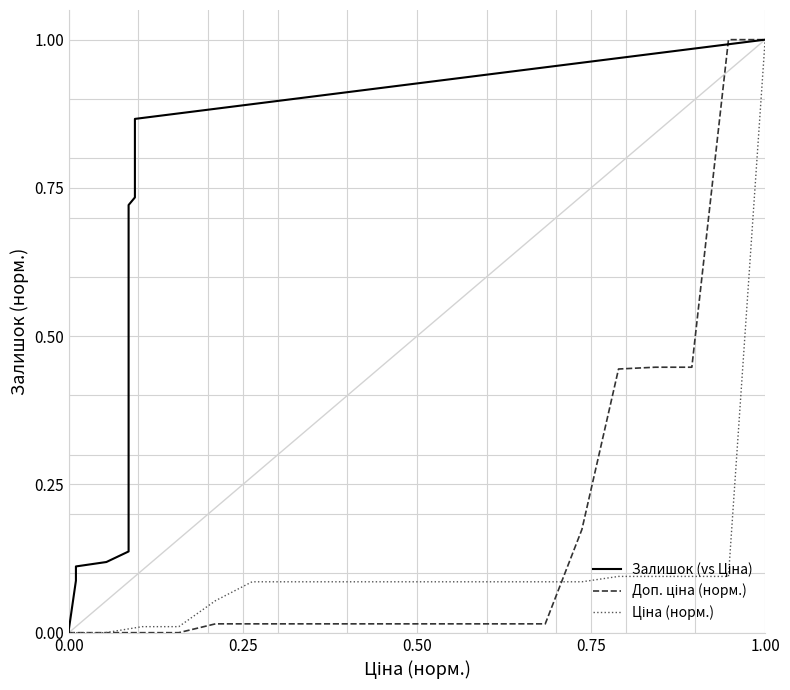

What is the average value of the Ціна (норм.) series?

0.1